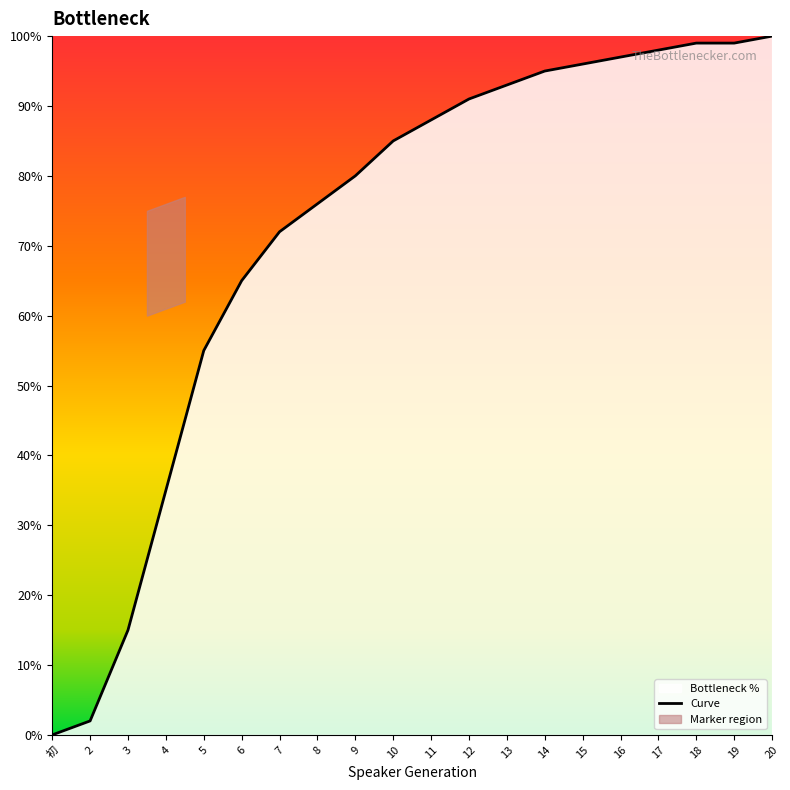

Does the chart have visible grid lines?

No